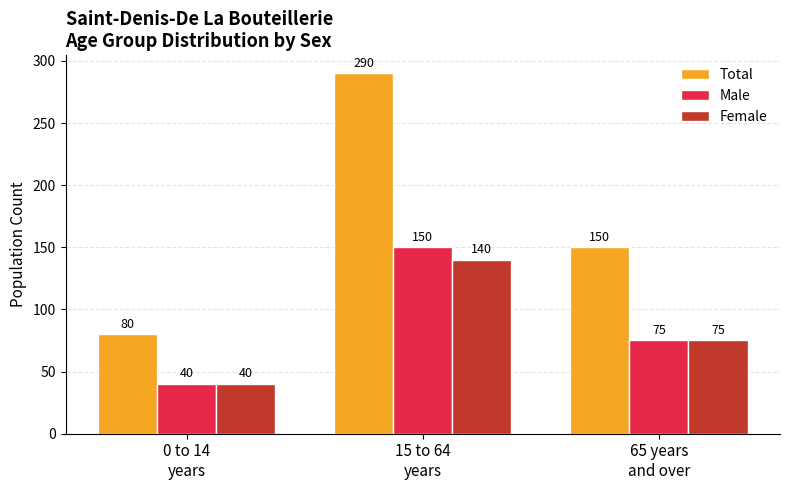

What is the difference between the Male values at 0 to 14
years and 15 to 64
years?

110